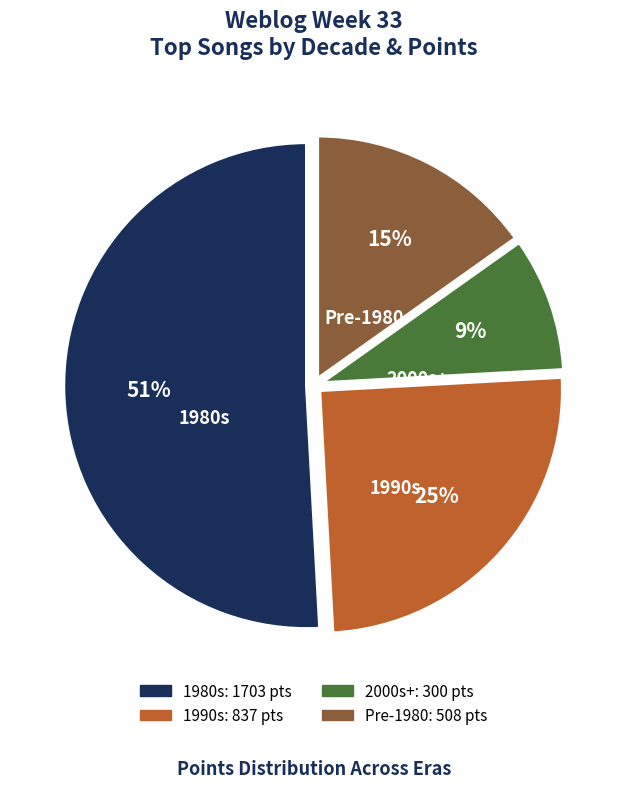

To the nearest percent, what is the difference between the largest and smallest slice percentages?

42%